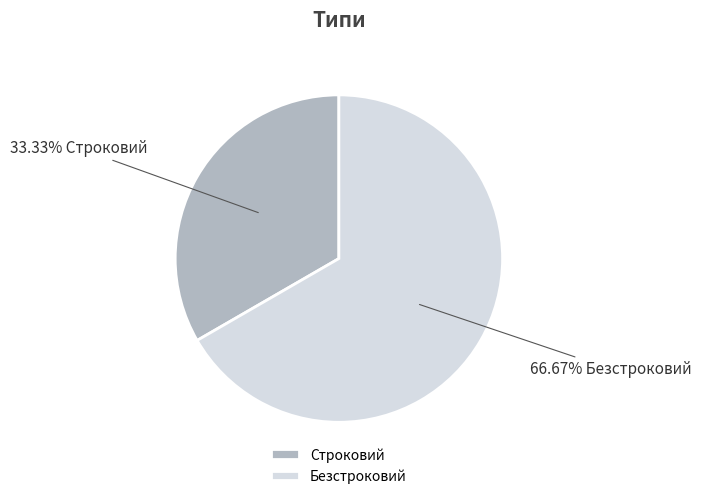

What is the largest slice in the pie chart?

Безстроковий